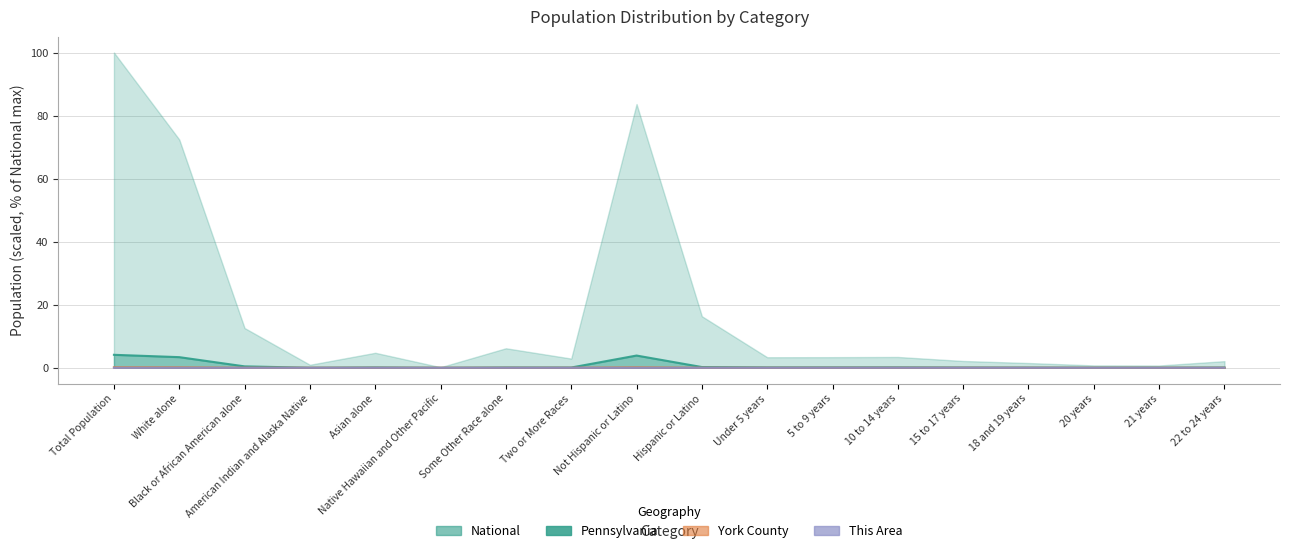

At which category does York County reach its first local valley?

American Indian and Alaska Native